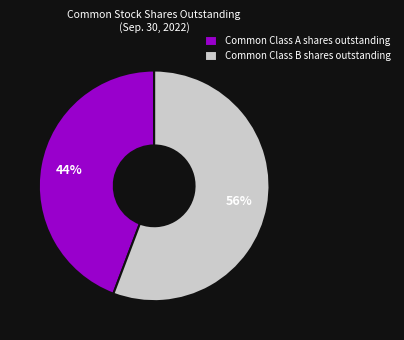

Which slice is the smallest?

Common Class A shares outstanding